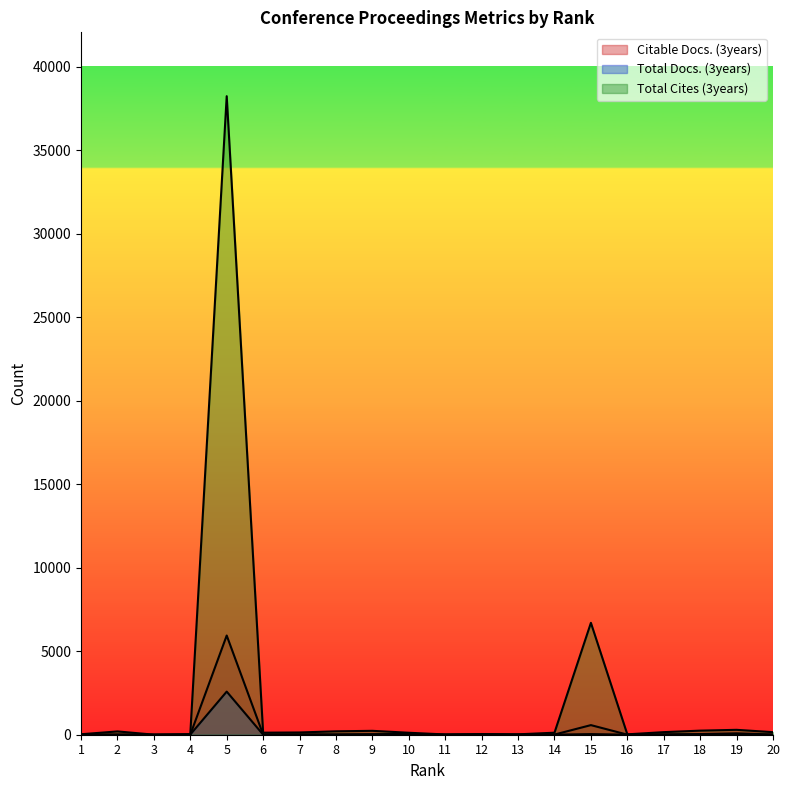

How many data points in Citable Docs. (3years) are less than 13?

10